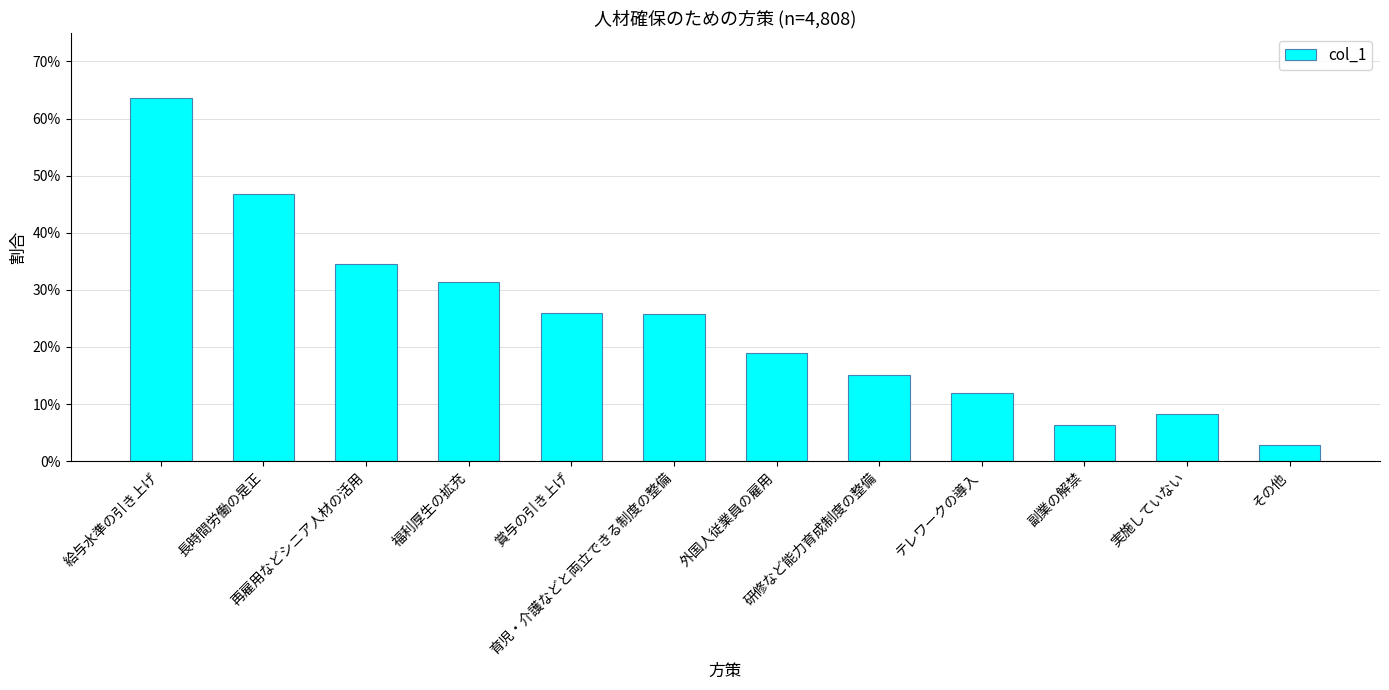

The value at 長時間労働の是正 is 0.5. True or false?

True